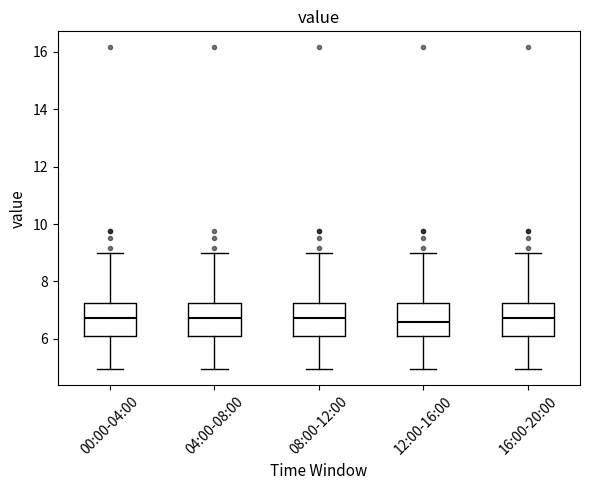

Reading left to right, transcribe this box plot: for each box, give where its median line is, the range the box spans, and where its two whiskers end, as read against the y-axis. The values are not printed on the chart, so give them approximately, as read against the axis.

00:00-04:00: median 6.8, box 6.2 to 7.2, whiskers 5.0 to 9.0
04:00-08:00: median 6.8, box 6.2 to 7.2, whiskers 5.0 to 9.0
08:00-12:00: median 6.8, box 6.2 to 7.2, whiskers 5.0 to 9.0
12:00-16:00: median 6.6, box 6.0 to 7.2, whiskers 5.0 to 9.0
16:00-20:00: median 6.8, box 6.2 to 7.2, whiskers 5.0 to 9.0